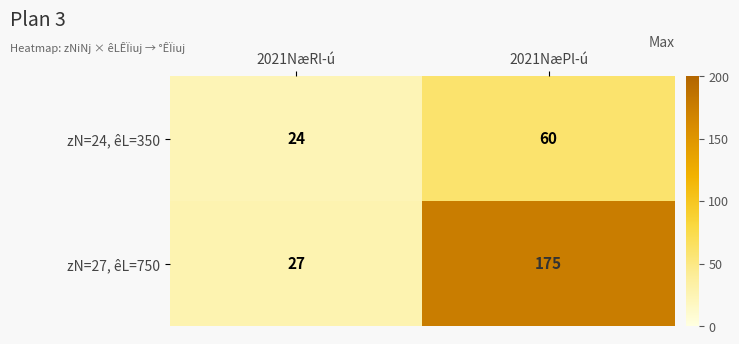

What is the maximum value for zN=27, êL=750?

175